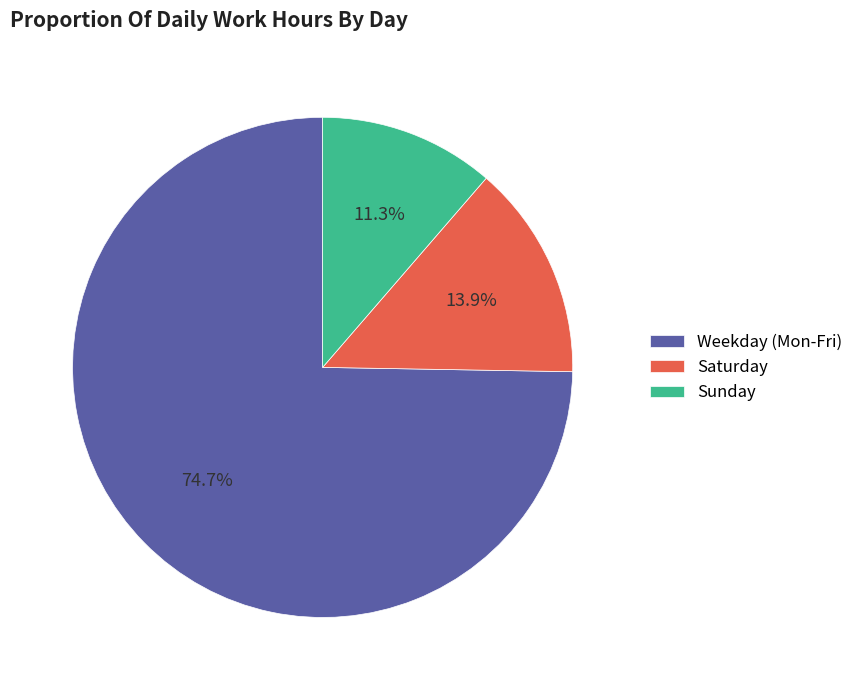

What percentage do Weekday (Mon-Fri) and Saturday together represent?

88.7%